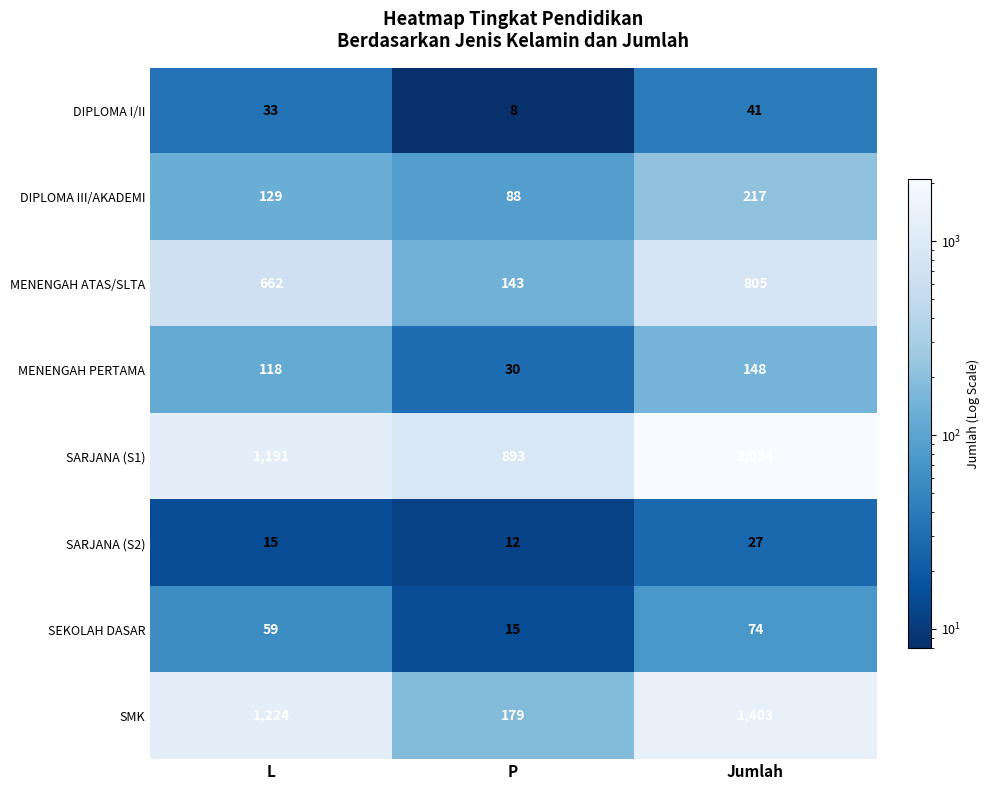

What is the highest value of the MENENGAH PERTAMA series?

148